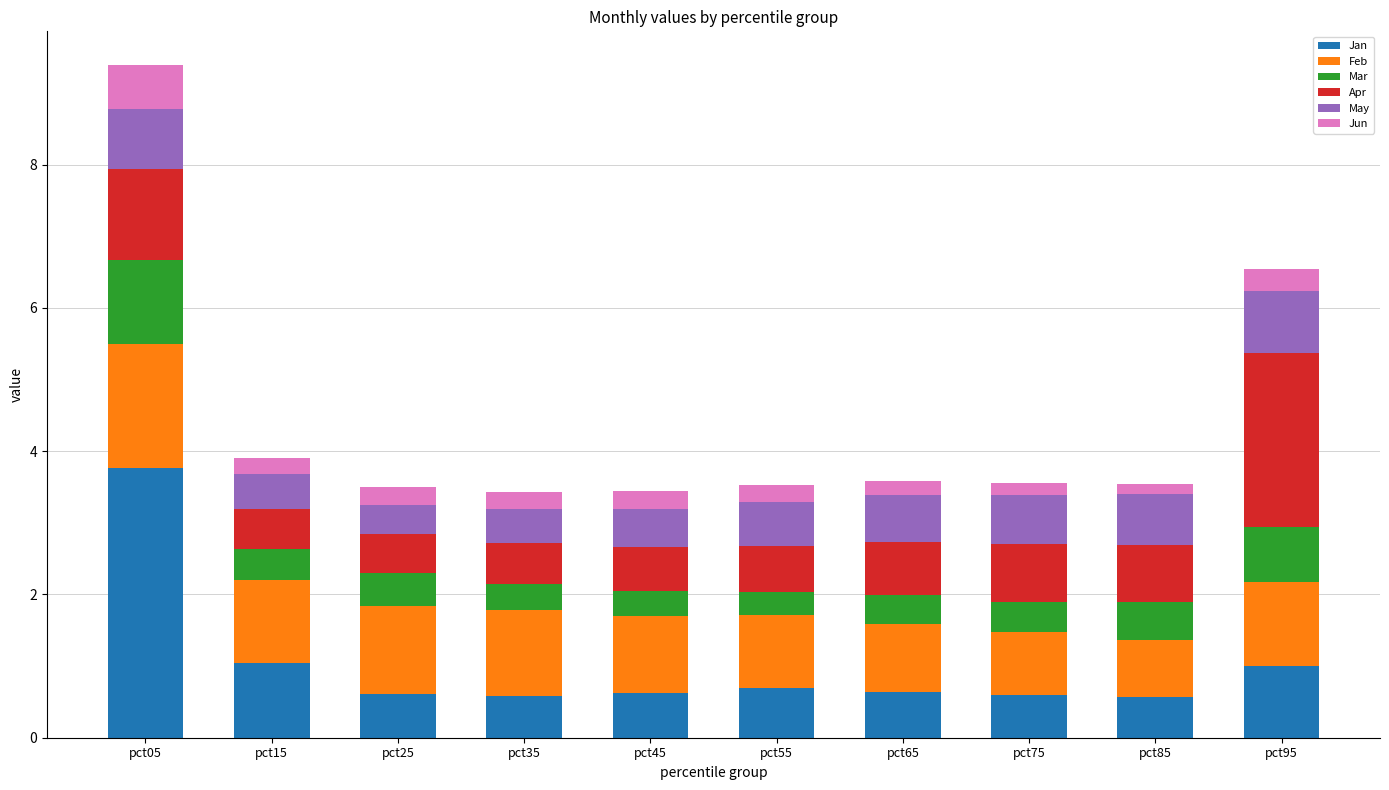

Are the bars horizontal?

No